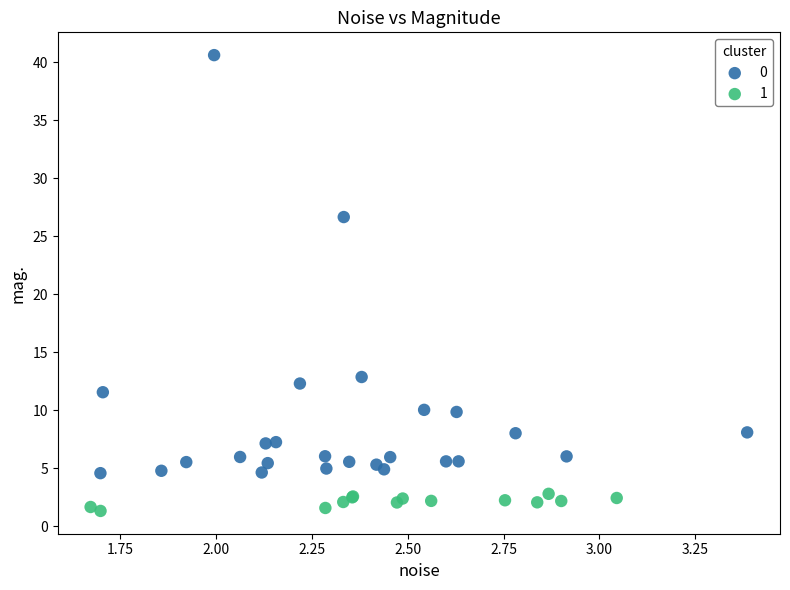

Which series reaches the maximum Y coordinate?

0